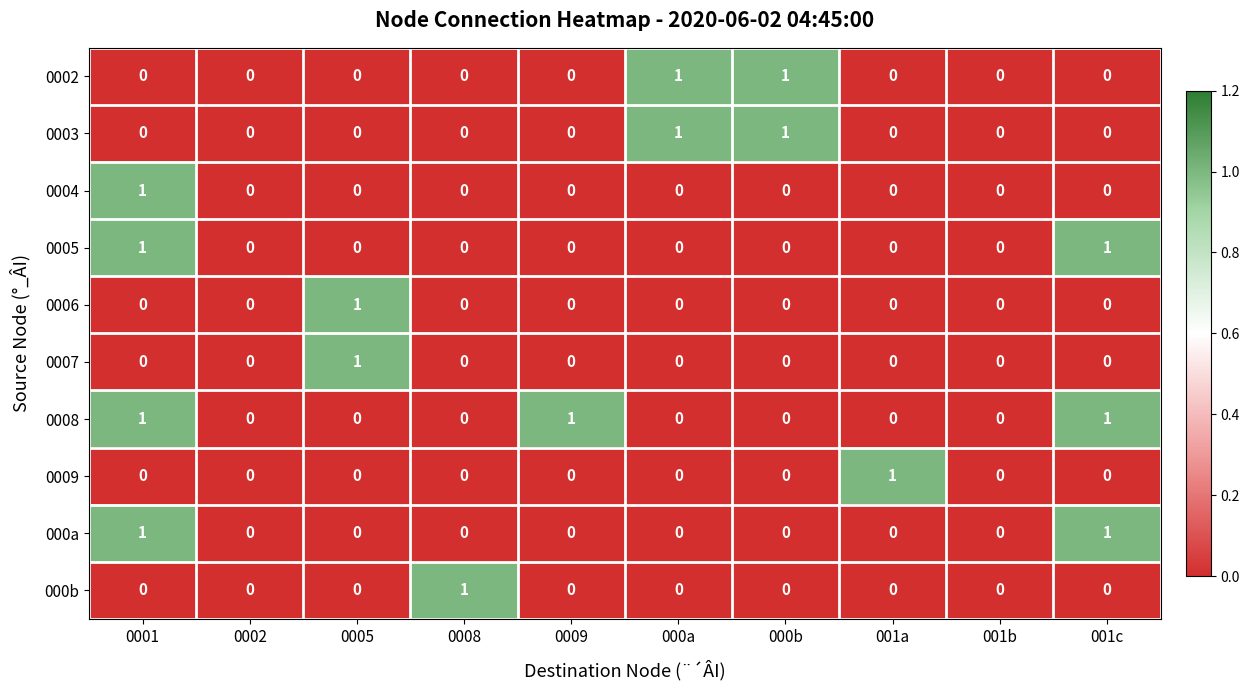

The value of 0008 at 0002 is 1. True or false?

False